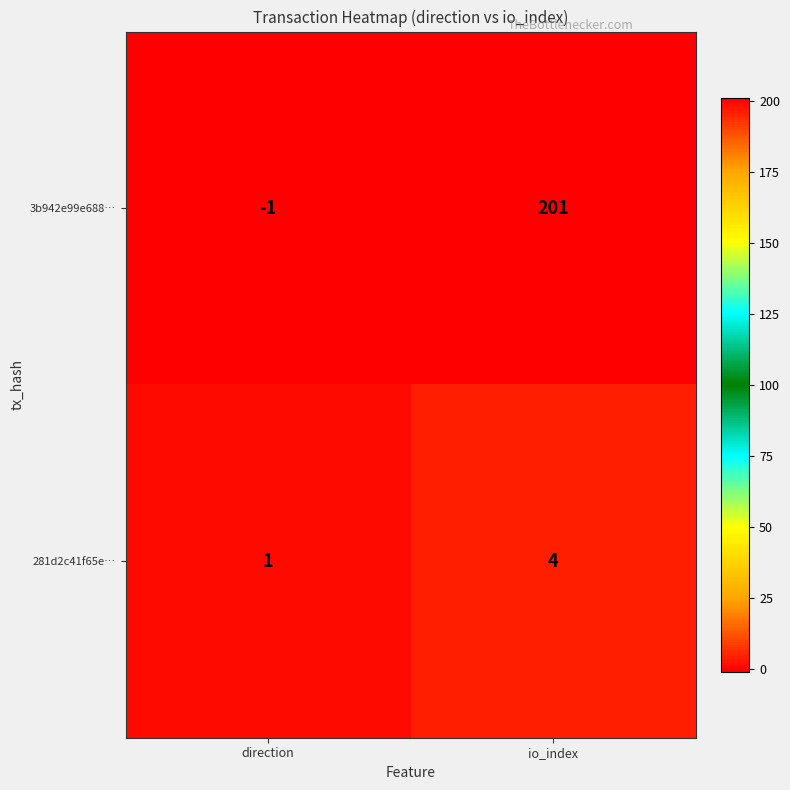

How many values in the 3b942e99e688… series are below 201?

1